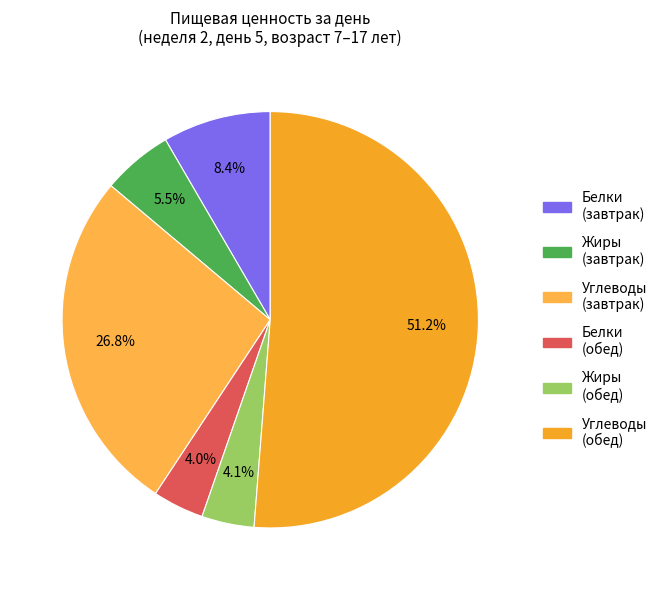

Count the number of slices in the pie.

6